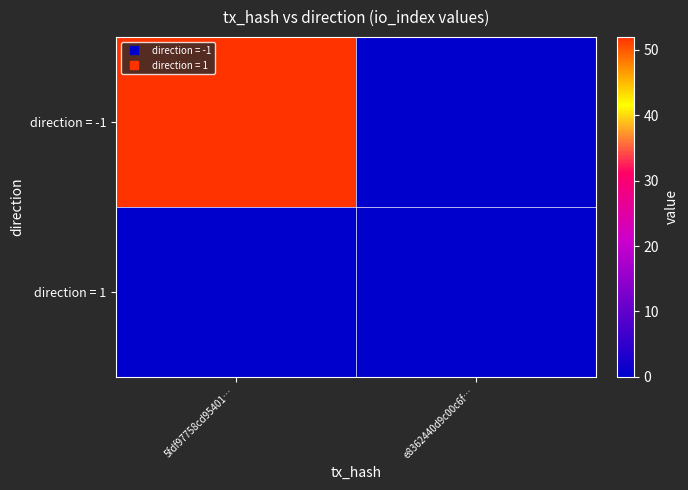

Reading left to right, what are all the values shown in this chart?

direction = -1: 5fdf97758cd95401…=52	e8362440d9c00c6f…=0
direction = 1: 5fdf97758cd95401…=0	e8362440d9c00c6f…=0